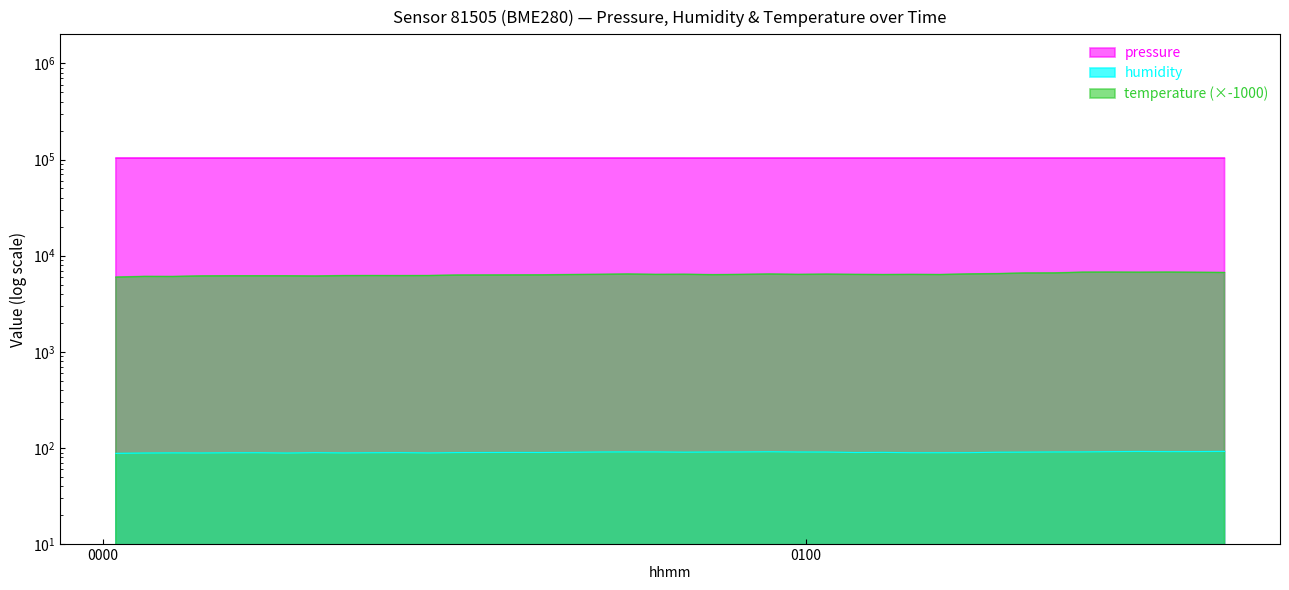

At which category is the sum across all series the highest?

2024-01-10T01:26:01